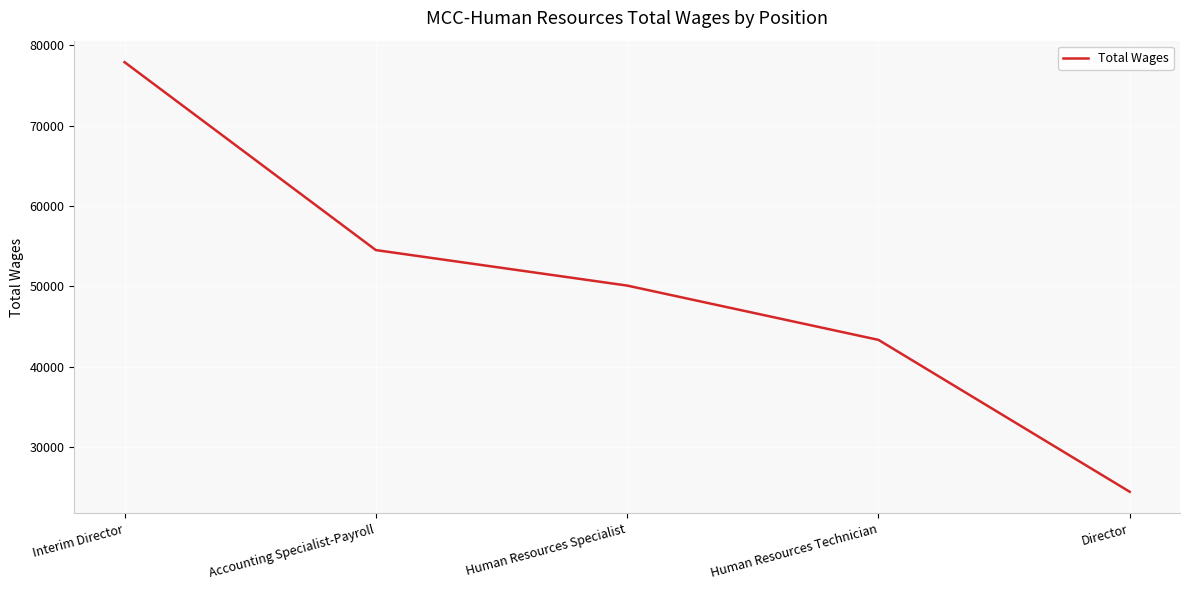

What is the difference between the maximum and minimum values?

53496